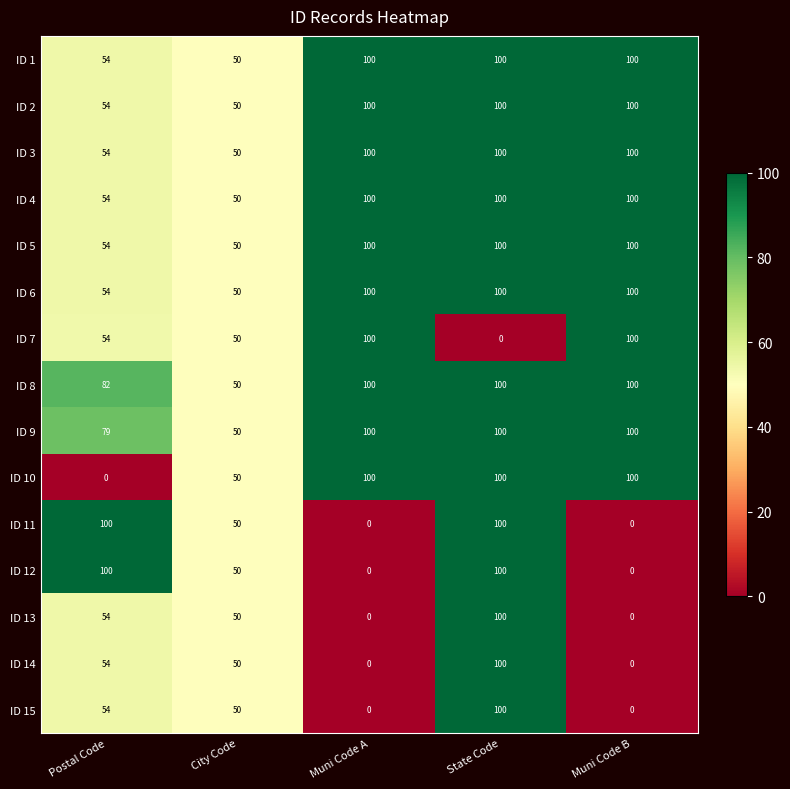

What is the total value across all series at Postal Code?

901